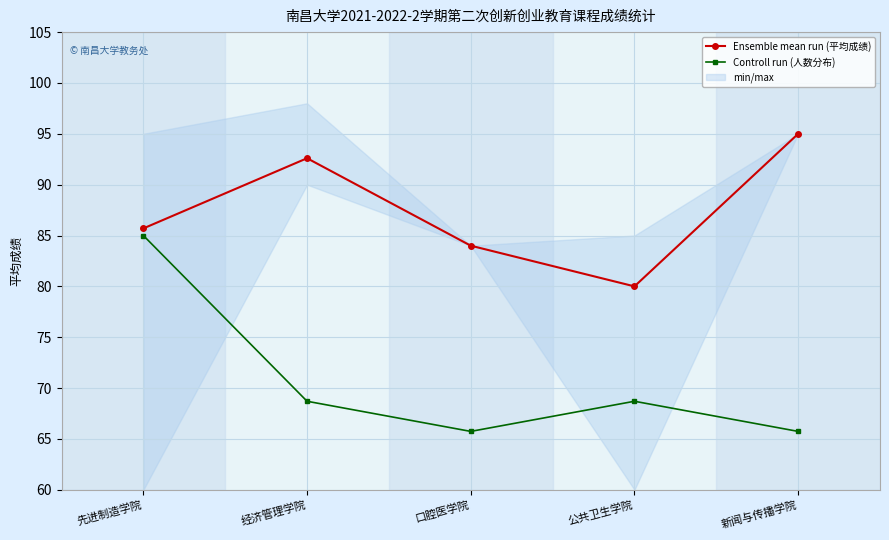

What is the greatest value displayed?

95.0